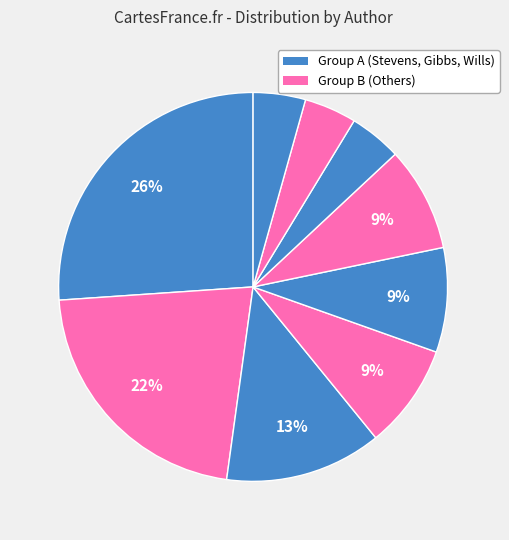

What is the largest slice in the pie chart?

Robin Stevens (451519787)